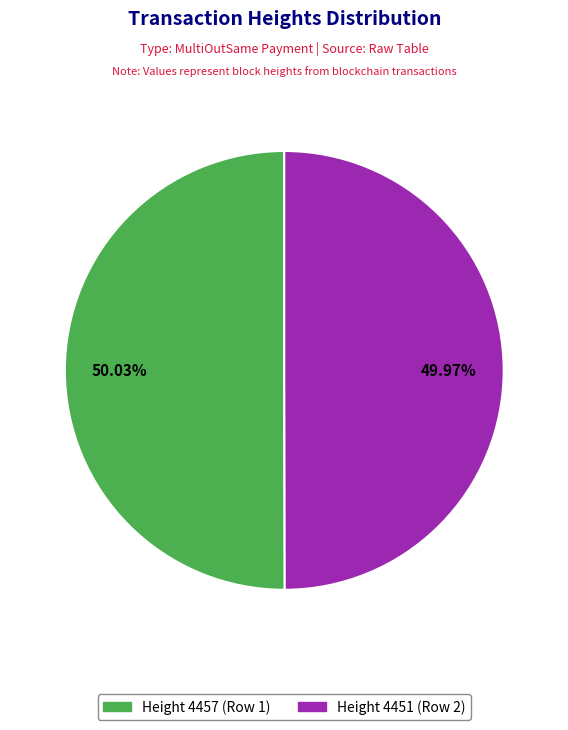

Is there a majority slice in this chart?

Yes